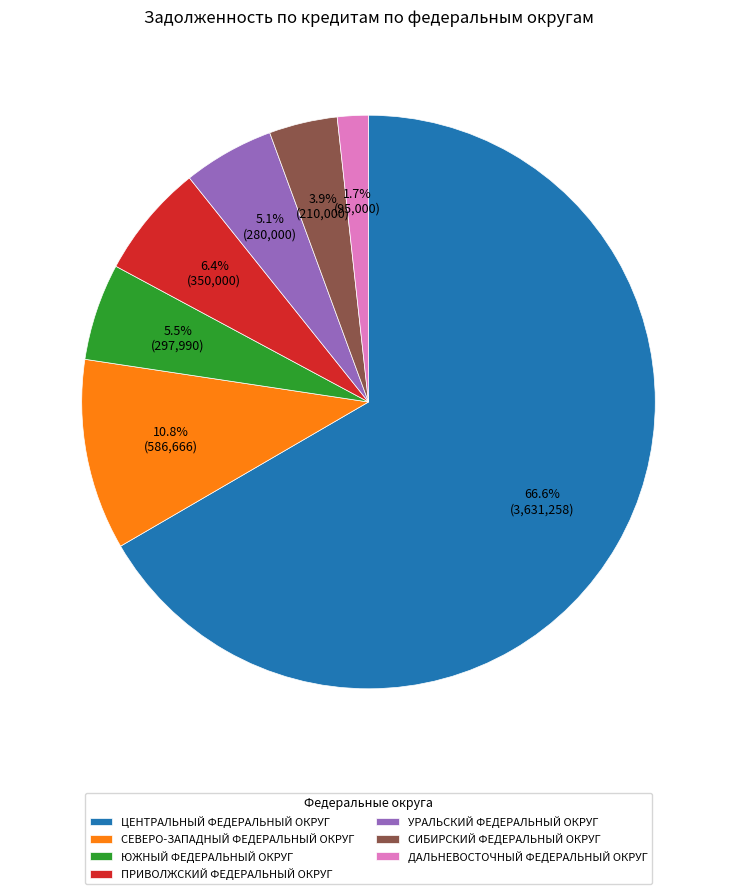

Combined, do ЦЕНТРАЛЬНЫЙ ФЕДЕРАЛЬНЫЙ ОКРУГ and СИБИРСКИЙ ФЕДЕРАЛЬНЫЙ ОКРУГ account for over 50%?

Yes